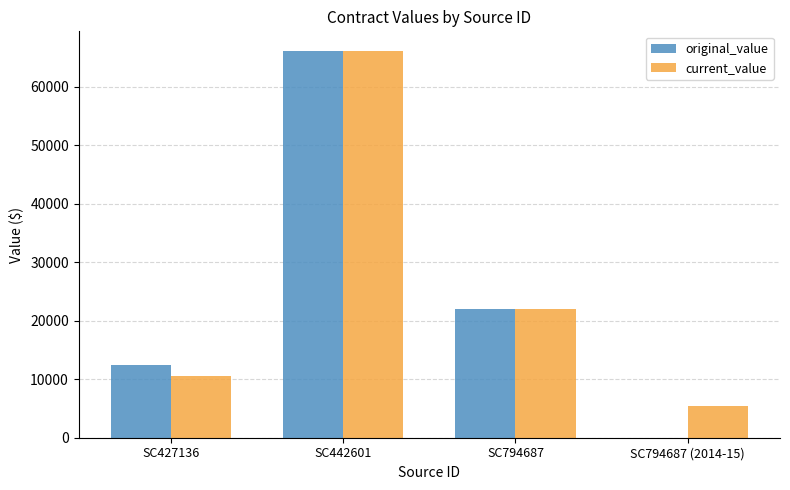

Reading left to right, what are all the values shown in this chart?

original_value: SC427136=12500.0	SC442601=66150.0	SC794687=22000.0	SC794687 (2014-15)=0.0
current_value: SC427136=10502.3	SC442601=66150.0	SC794687=22000.0	SC794687 (2014-15)=5500.0